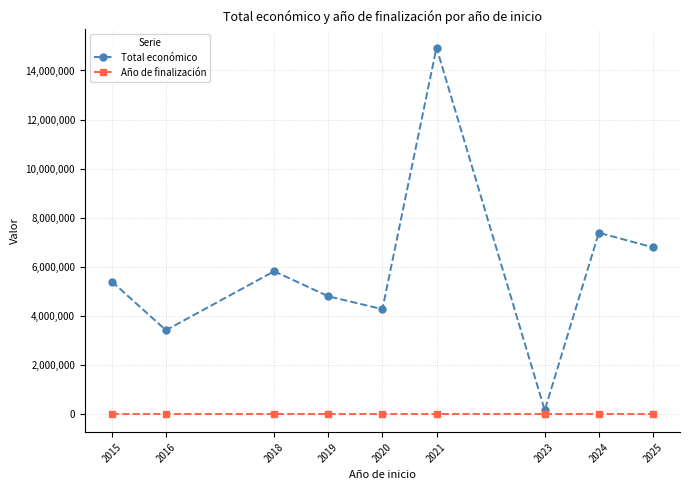

True or false: Total económico has more than 0 points higher than both neighbors.

True